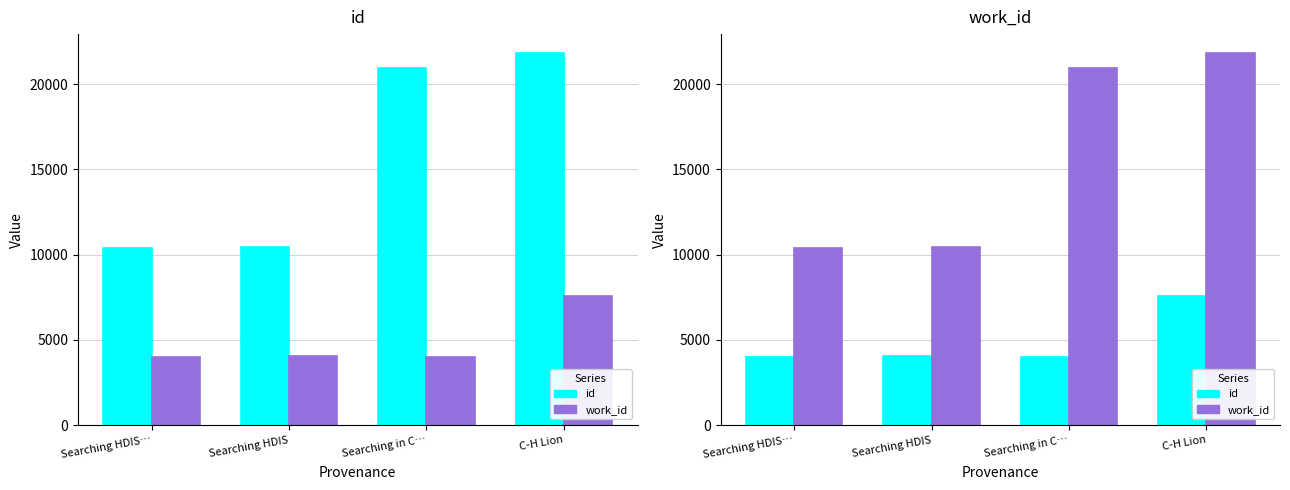

List the series in order of their peak value, highest first.

work_id, id